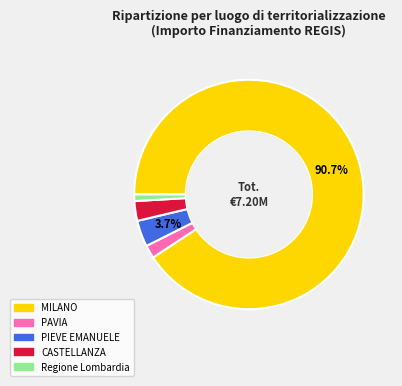

What is the majority slice?

MILANO